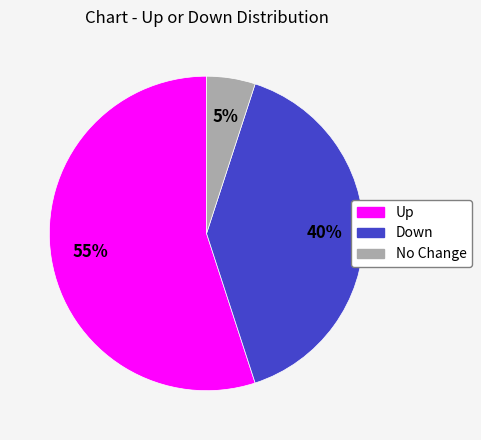

What is the majority slice?

Up